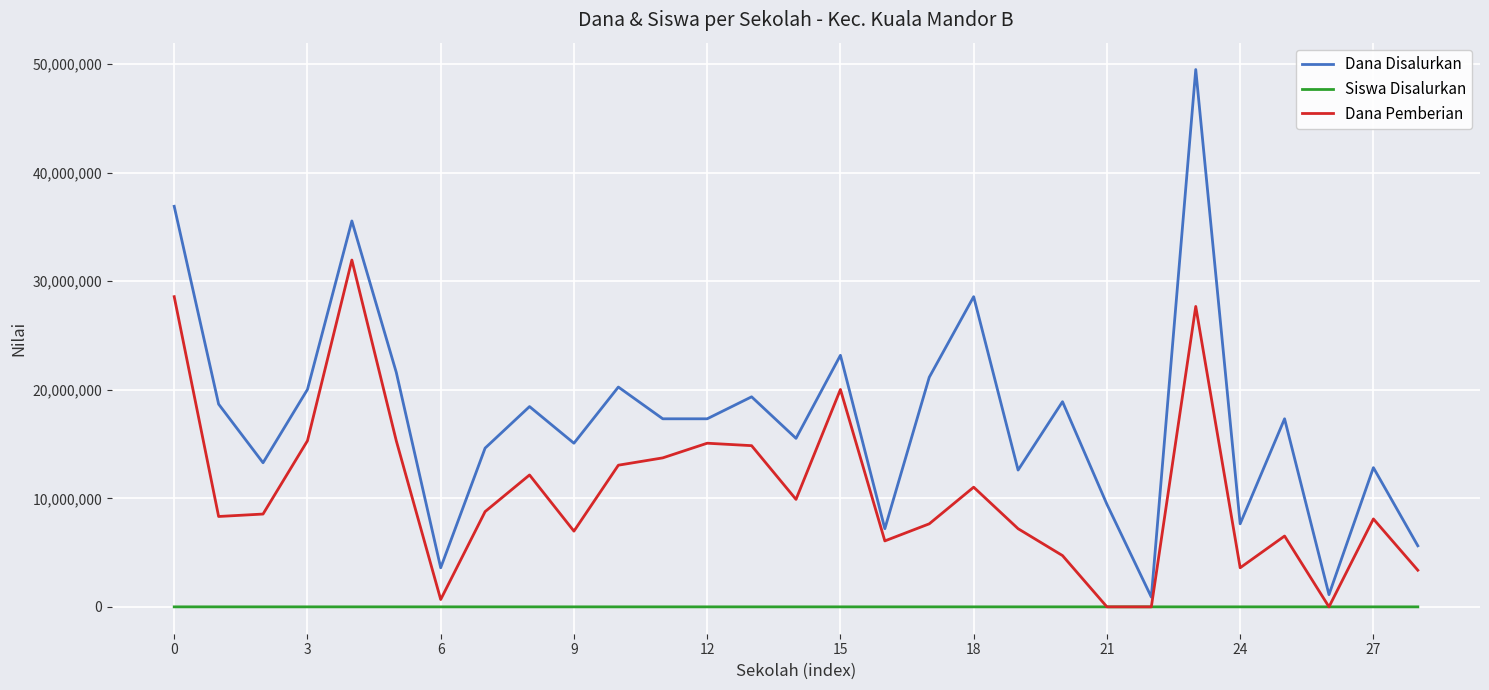

Which series has the widest spread of values?

Dana Disalurkan